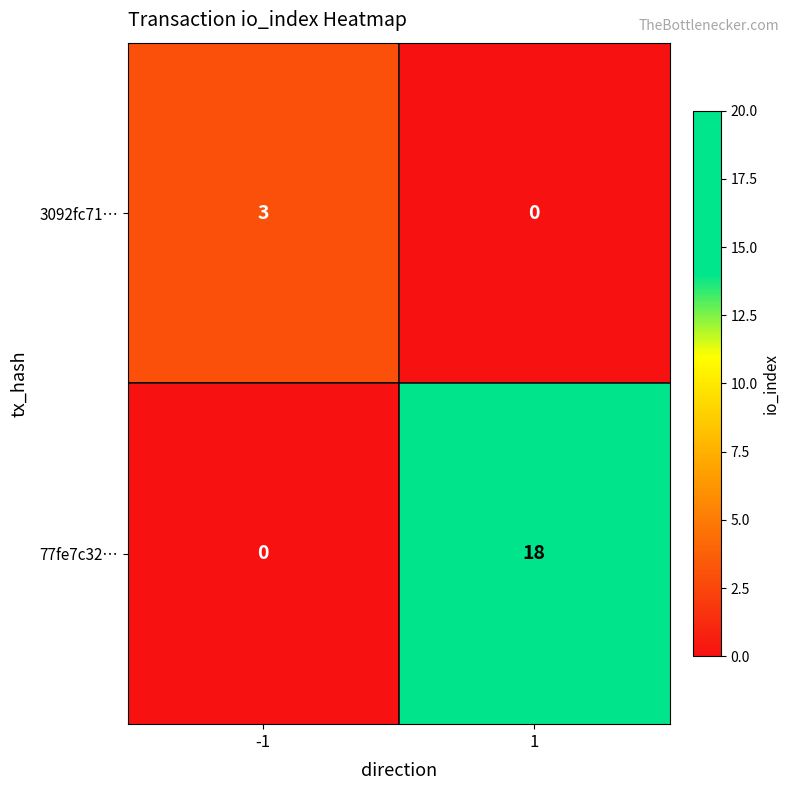

List the series in order of their peak value, lowest first.

3092fc71…, 77fe7c32…